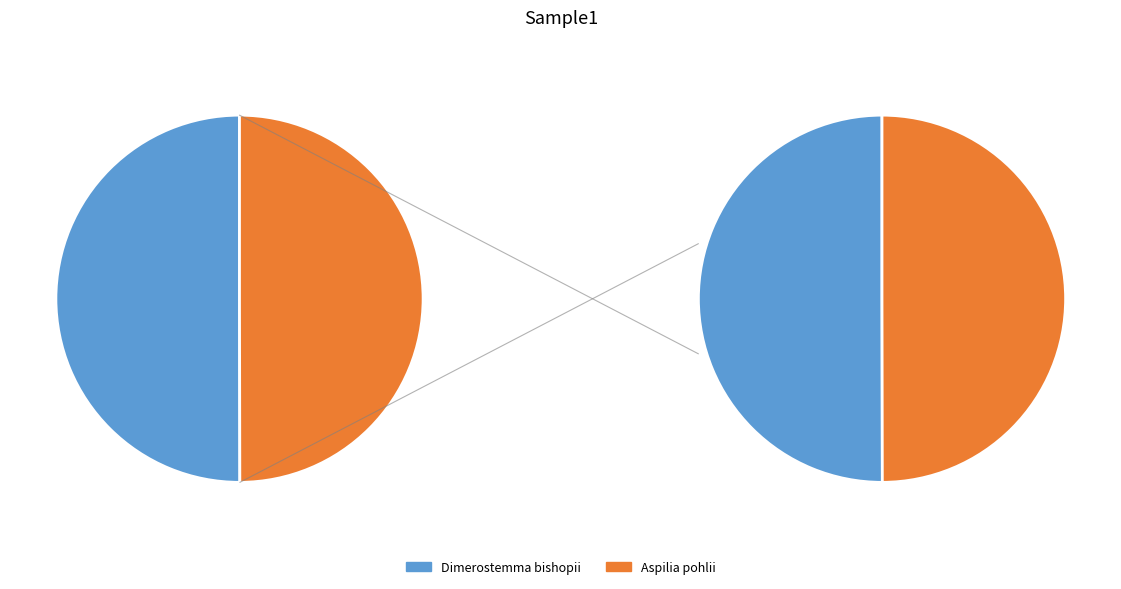

Which slice represents more than half of the pie?

Dimerostemma bishopii